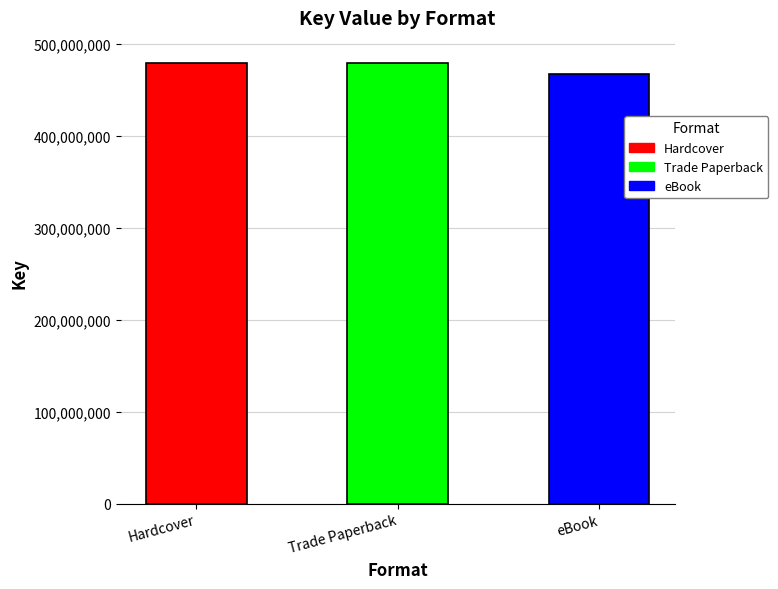

How many Hardcover values are between 467561428 and 479838212?

2